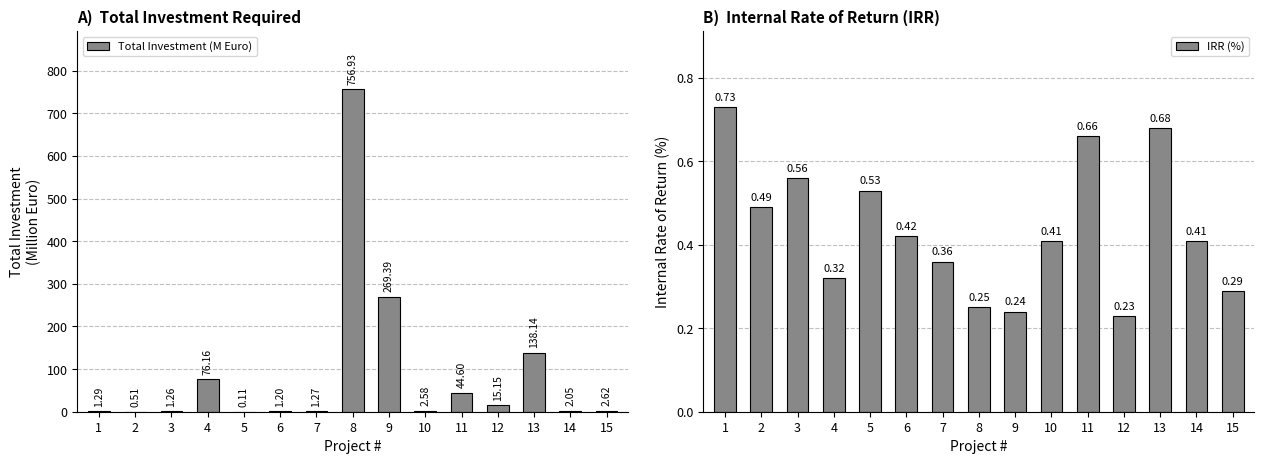

What is the difference between the highest and lowest values at 10?

2.2